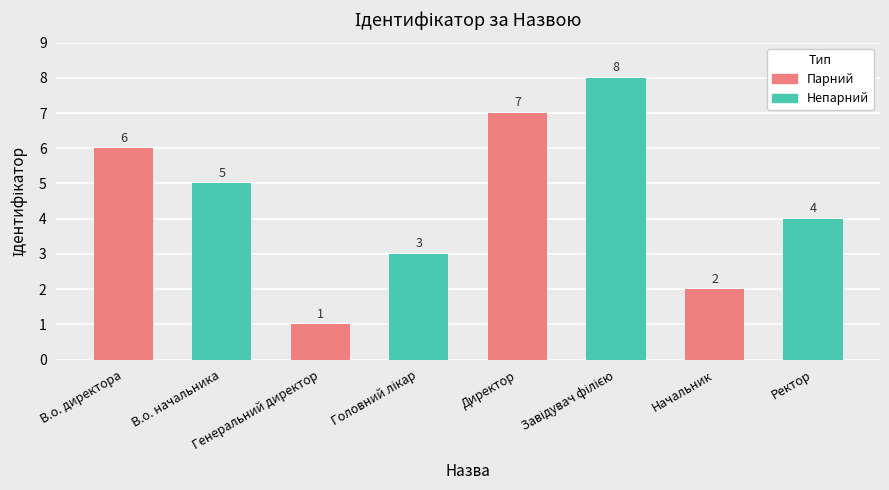

How many distinct data groups are displayed?

1